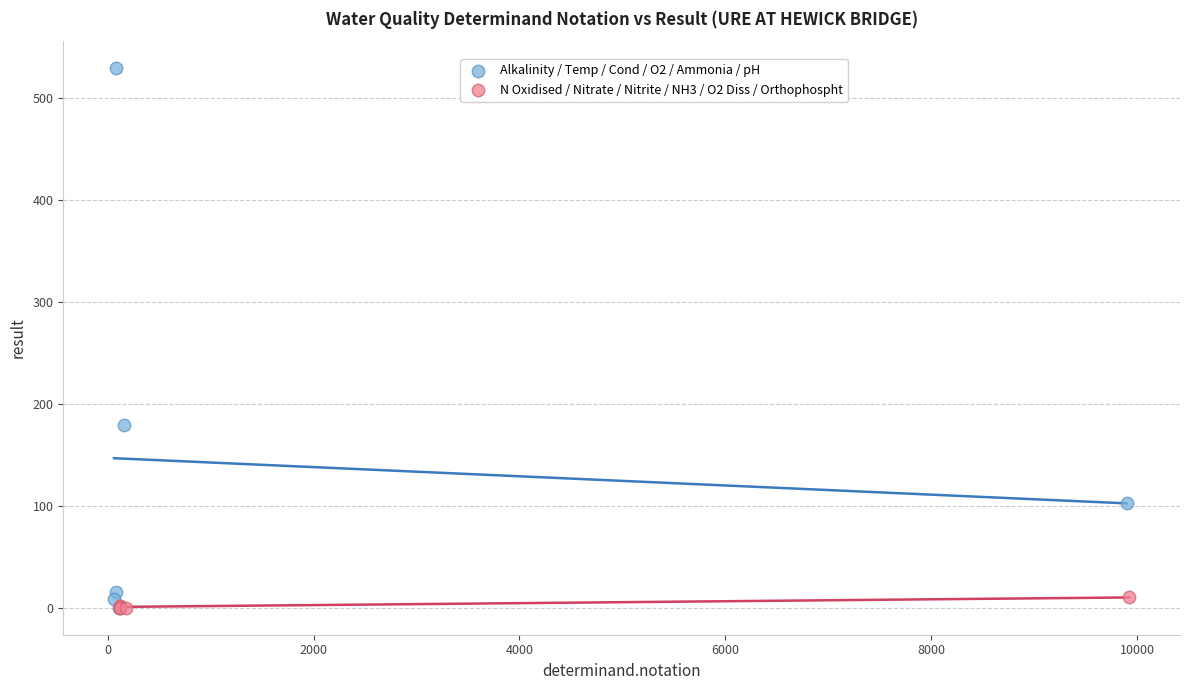

Which series has the widest spread of Y values?

Alkalinity / Temp / Cond / O2 / Ammonia / pH